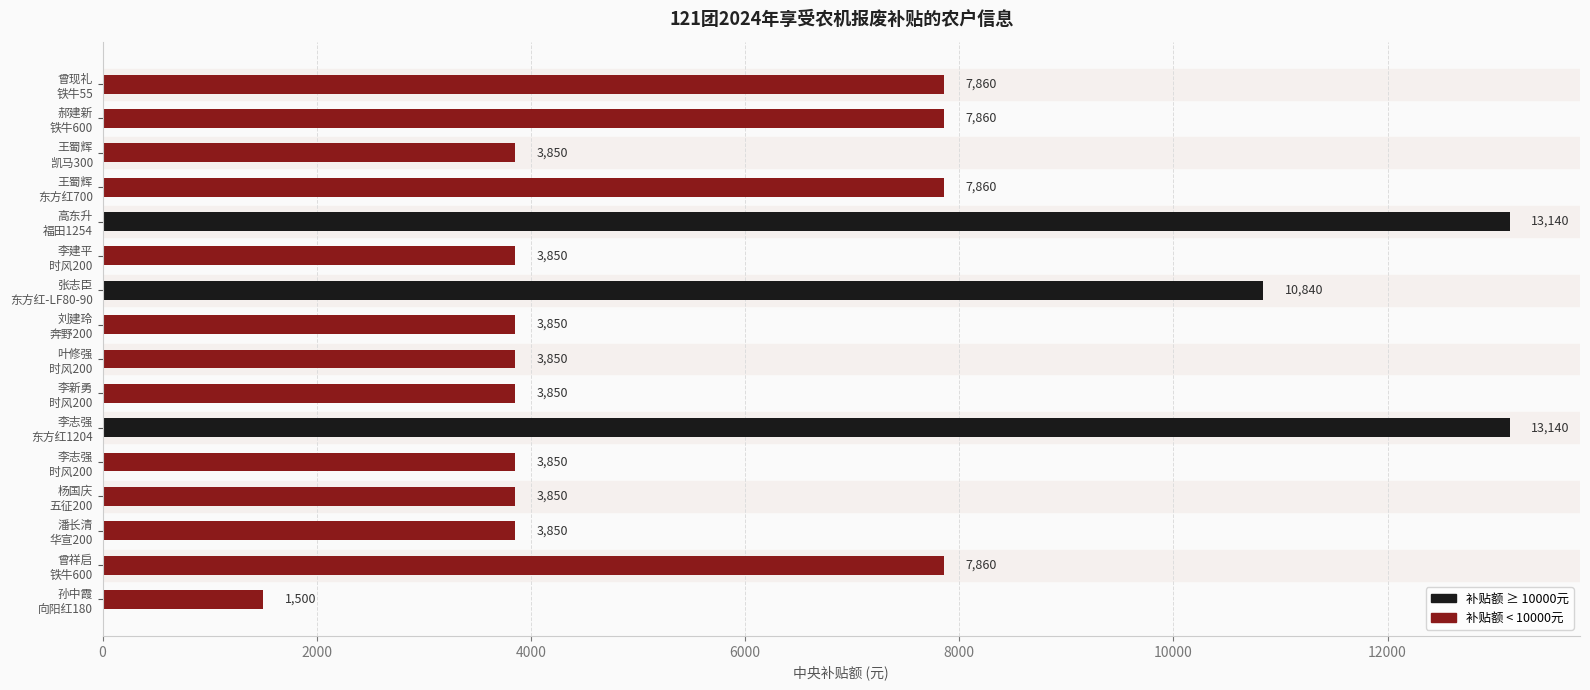

What is the maximum value shown in the chart?

13140